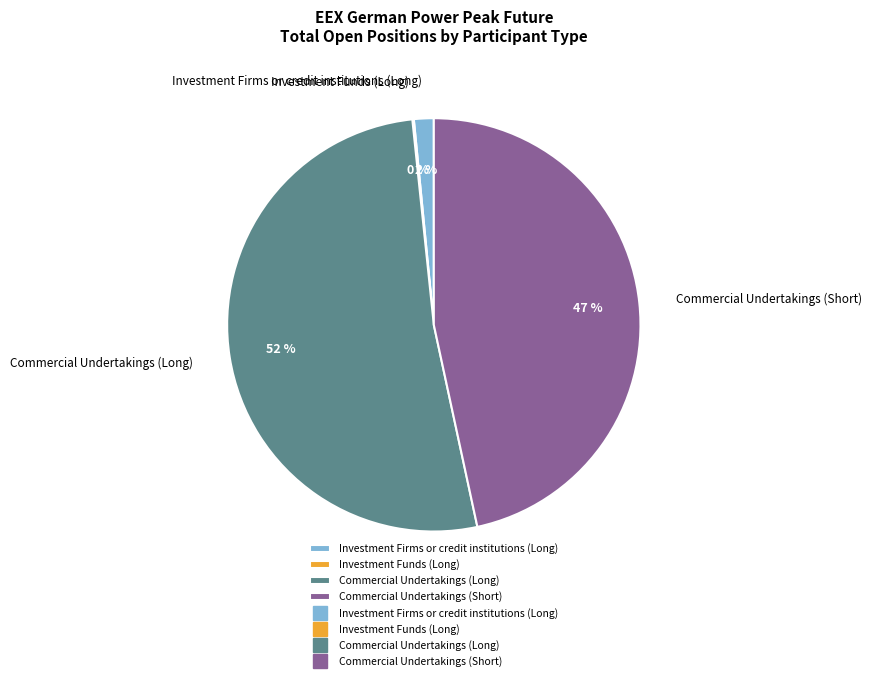

To the nearest percent, what percentage of the pie is Commercial Undertakings (Short)?

47%